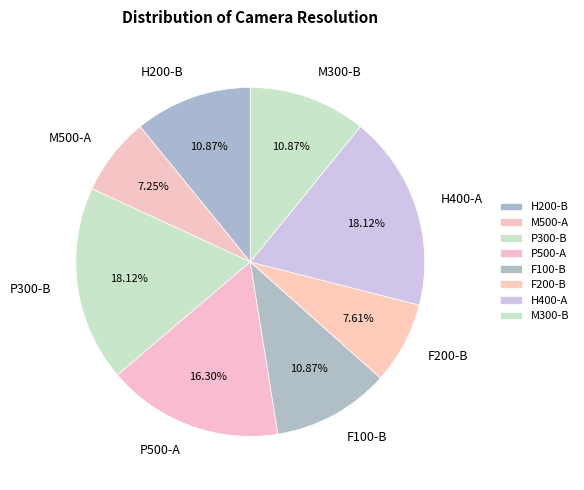

What portion of the pie excludes M500-A?

92.8%